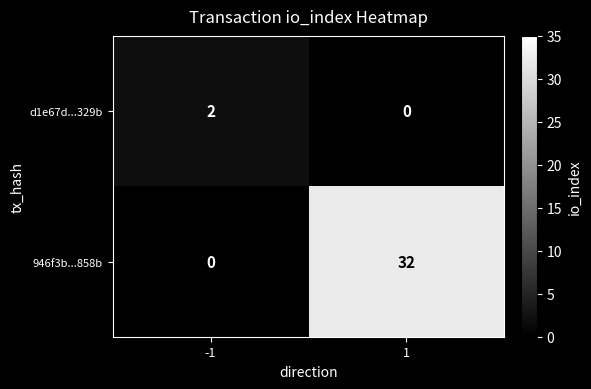

Reading left to right, transcribe all the data shown in this chart.

d1e67d...329b: 2	0
946f3b...858b: 0	32